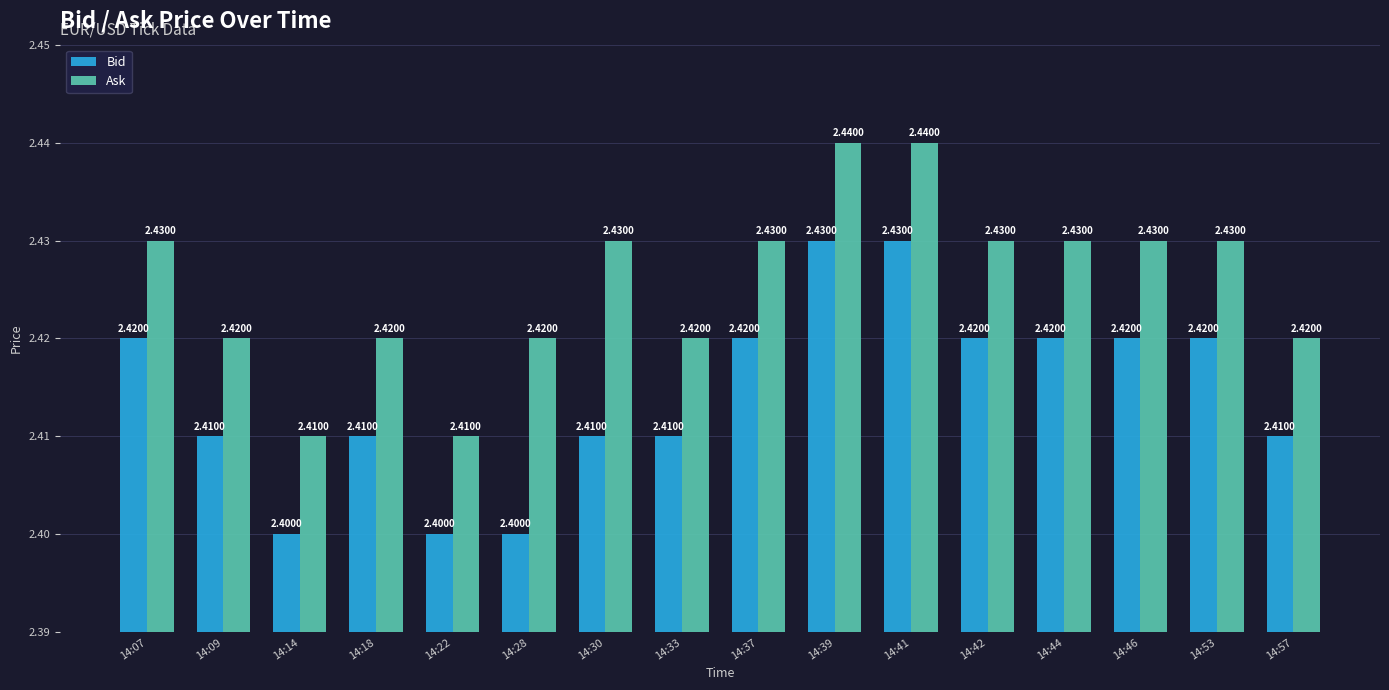

Reading left to right, transcribe all the data shown in this chart.

Bid: 14:07=2.4	14:09=2.4	14:14=2.4	14:18=2.4	14:22=2.4	14:28=2.4	14:30=2.4	14:33=2.4	14:37=2.4	14:39=2.4	14:41=2.4	14:42=2.4	14:44=2.4	14:46=2.4	14:53=2.4	14:57=2.4
Ask: 14:07=2.4	14:09=2.4	14:14=2.4	14:18=2.4	14:22=2.4	14:28=2.4	14:30=2.4	14:33=2.4	14:37=2.4	14:39=2.4	14:41=2.4	14:42=2.4	14:44=2.4	14:46=2.4	14:53=2.4	14:57=2.4